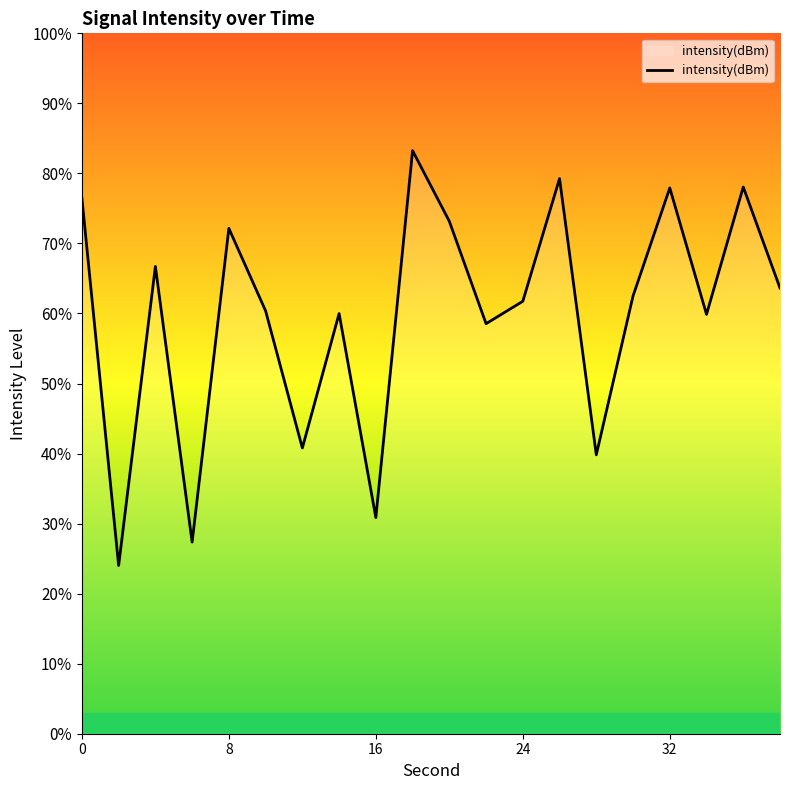

How many interior local peaks (higher than both neighbors) does the data have?

7